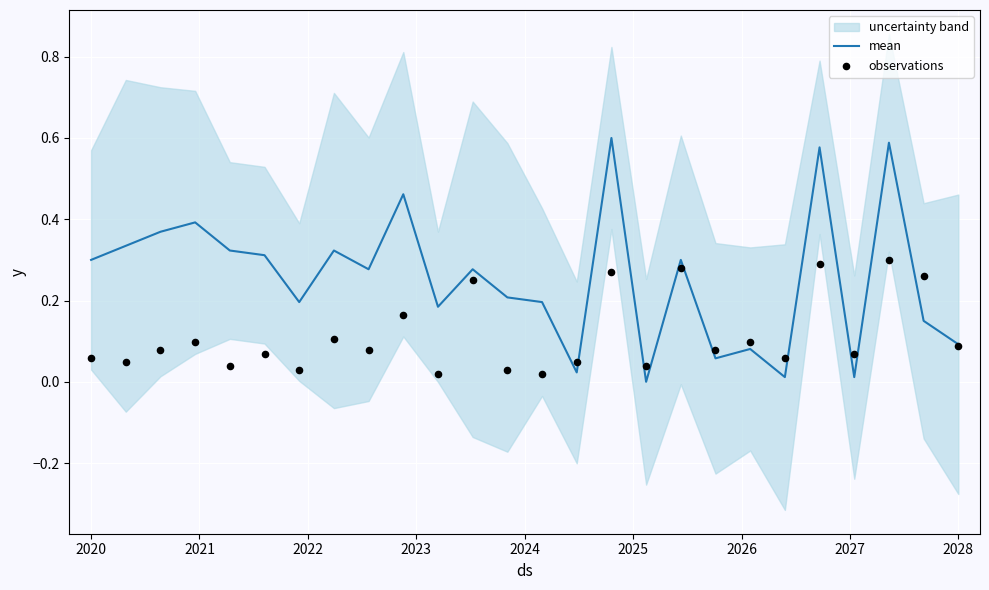

Which series has the widest spread of Y values?

mean